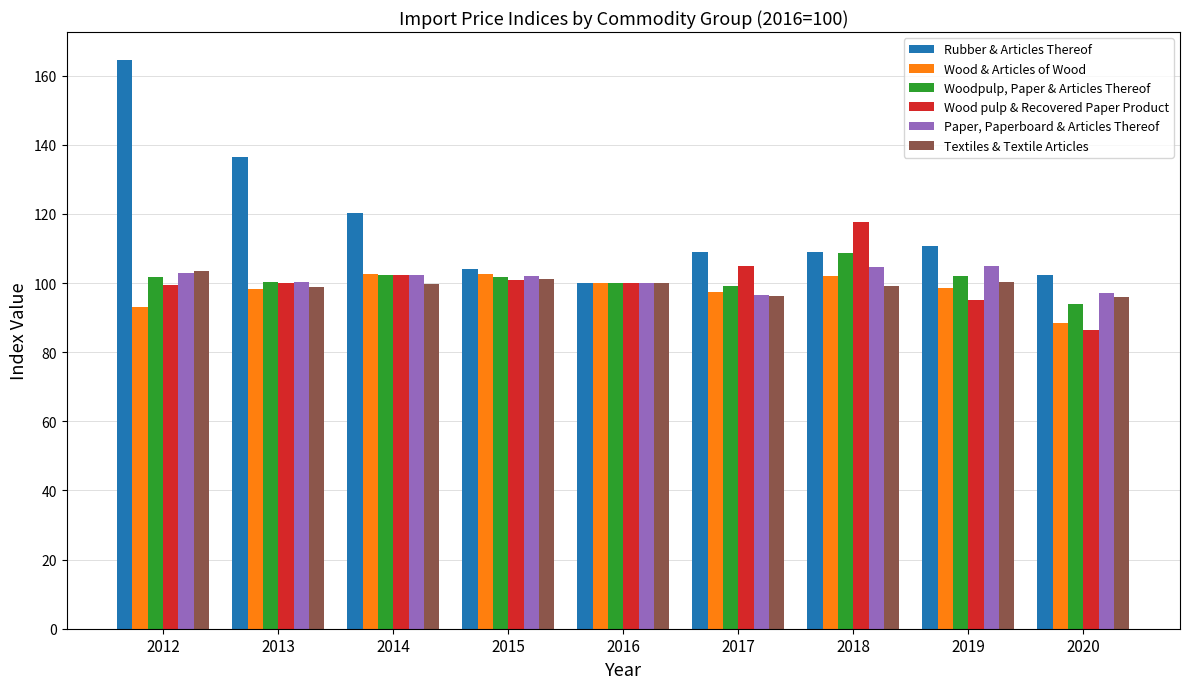

What is the minimum value for Wood & Articles of Wood?

88.3